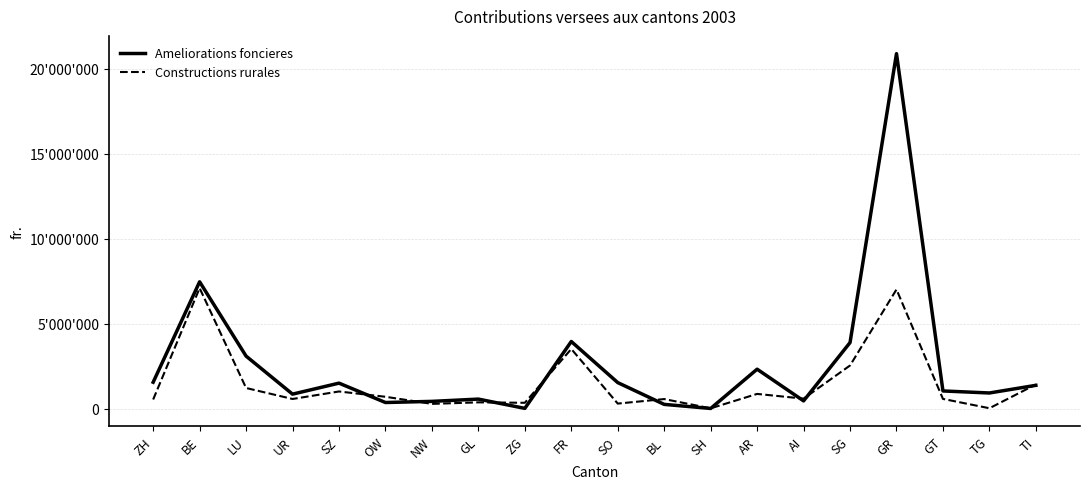

True or false: Ameliorations foncieres and Constructions rurales intersect in this chart.

True